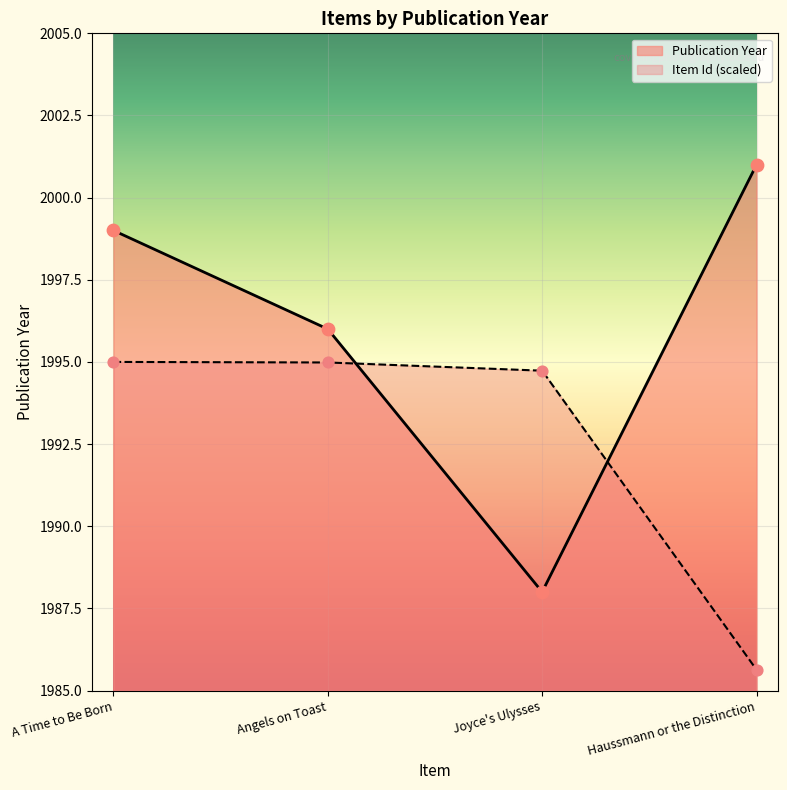

Which series has the largest total across all categories?

Publication Year